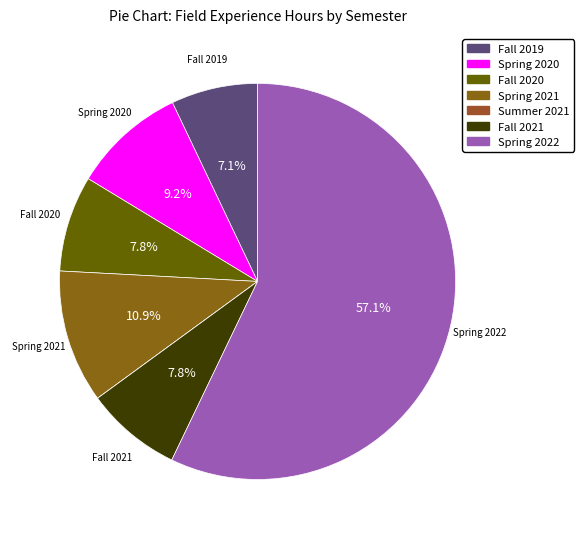

Count the number of slices in the pie.

7